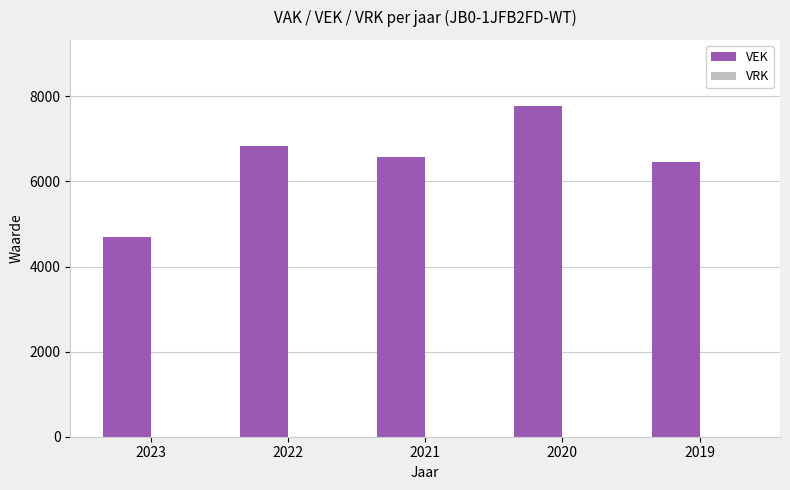

The chart shows a value of 4438 at 2021. True or false?

False